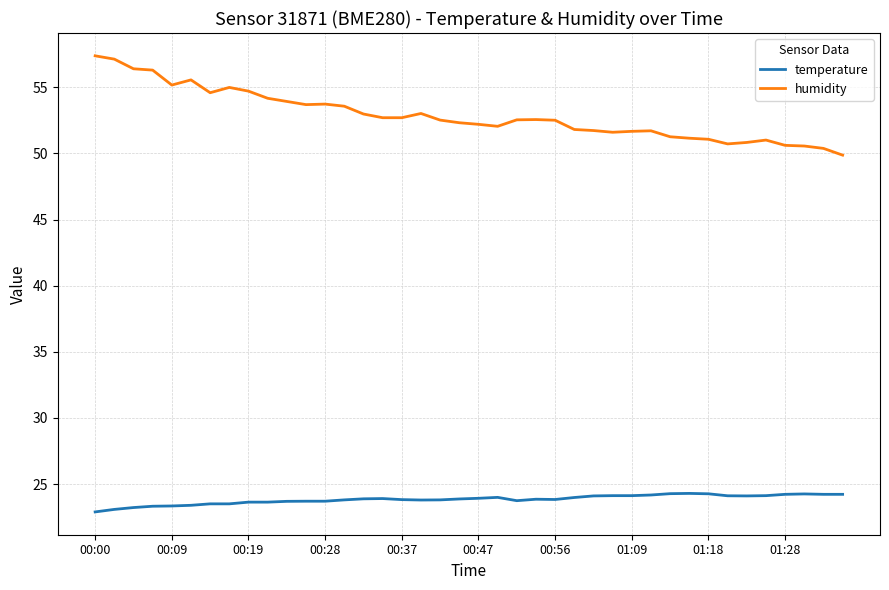

True or false: humidity and temperature intersect in this chart.

False